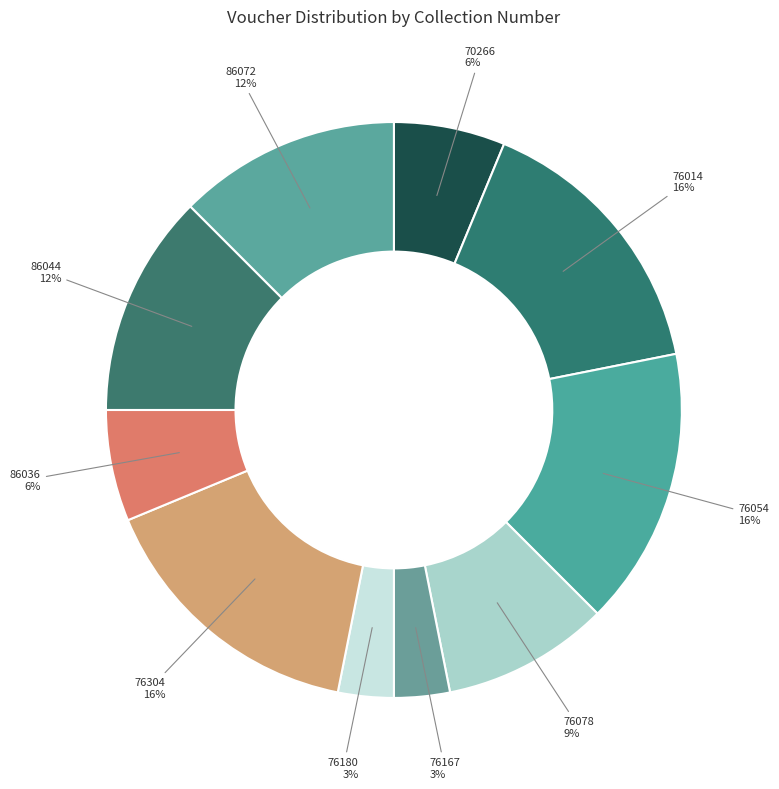

Does 86036 account for over 50% of the chart?

No